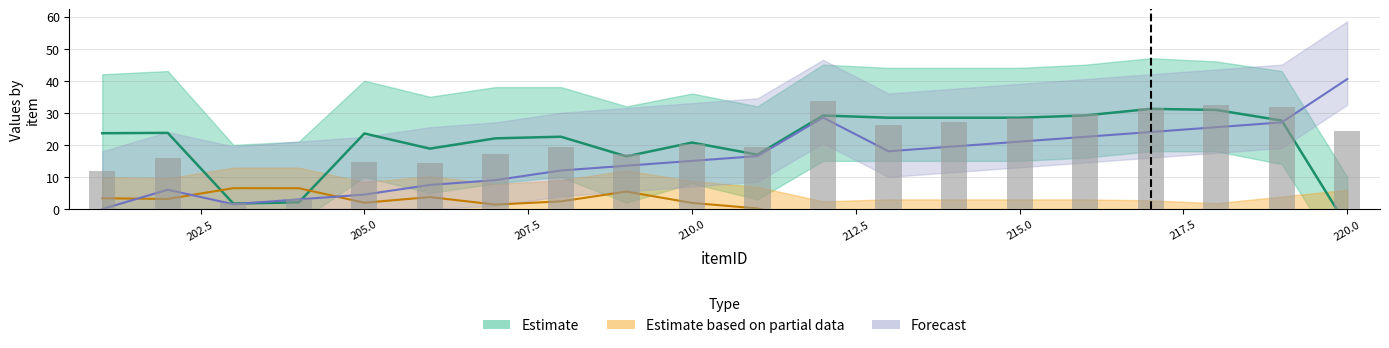

Are the bars horizontal?

No